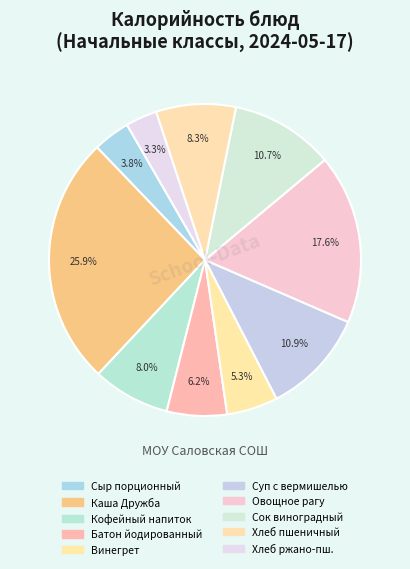

Count the number of slices in the pie.

10